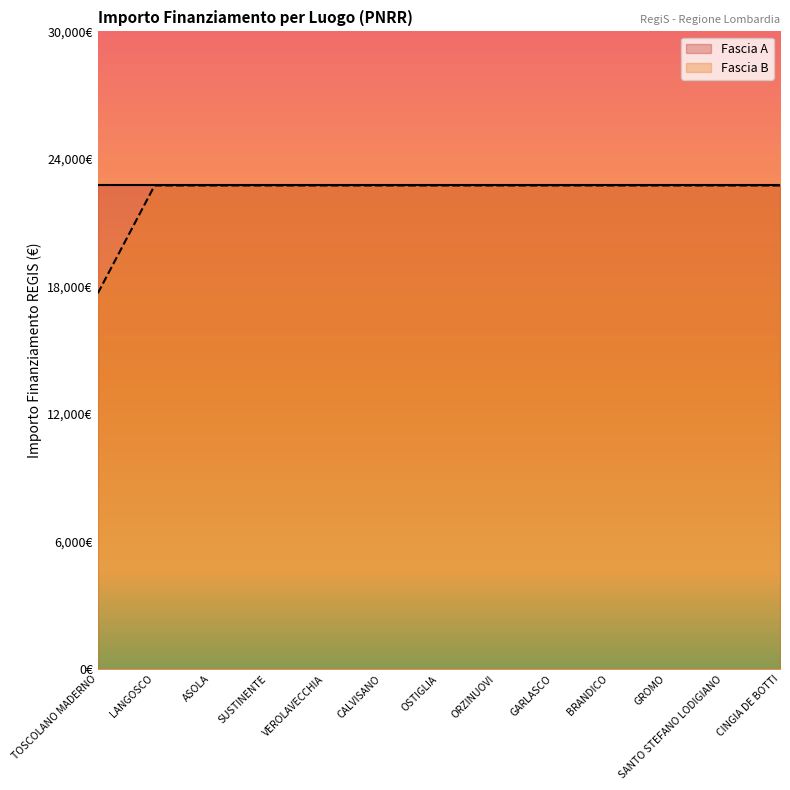

Reading left to right, list all the values displayed in this chart.

17674.8	22750.0	22750.0	22750.0	22750.0	22750.0	22750.0	22750.0	22750.0	22750.0	22750.0	22750.0	22750.0